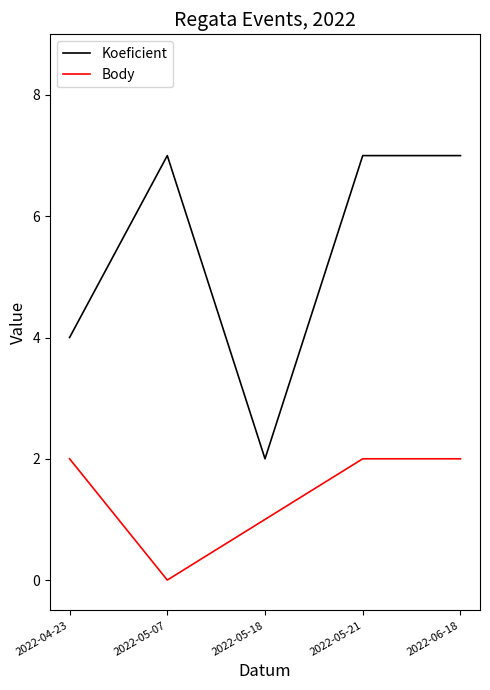

True or false: Body has a value of 0 at 2022-05-07.

True